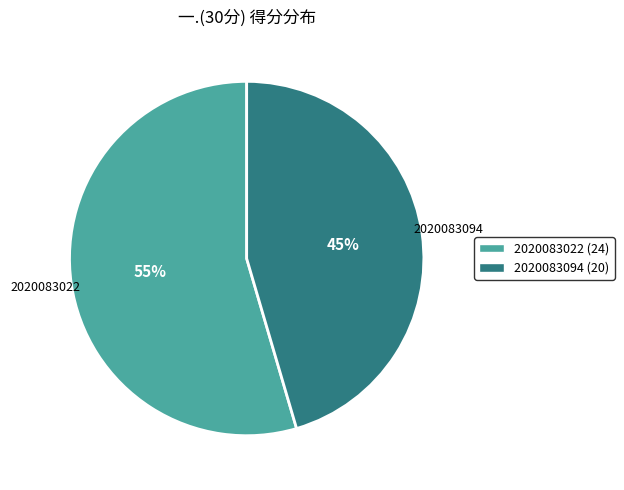

To the nearest percent, what portion does 2020083022 represent?

55%